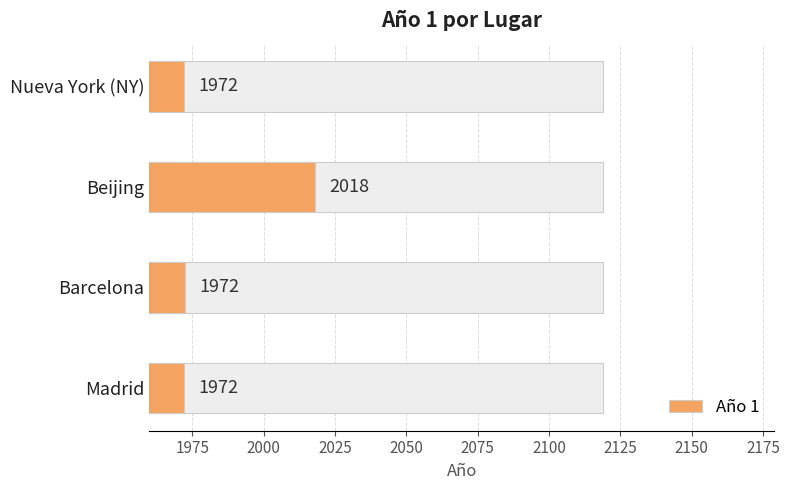

Is it true that the value at Nueva York (NY) is 1972.0?

True